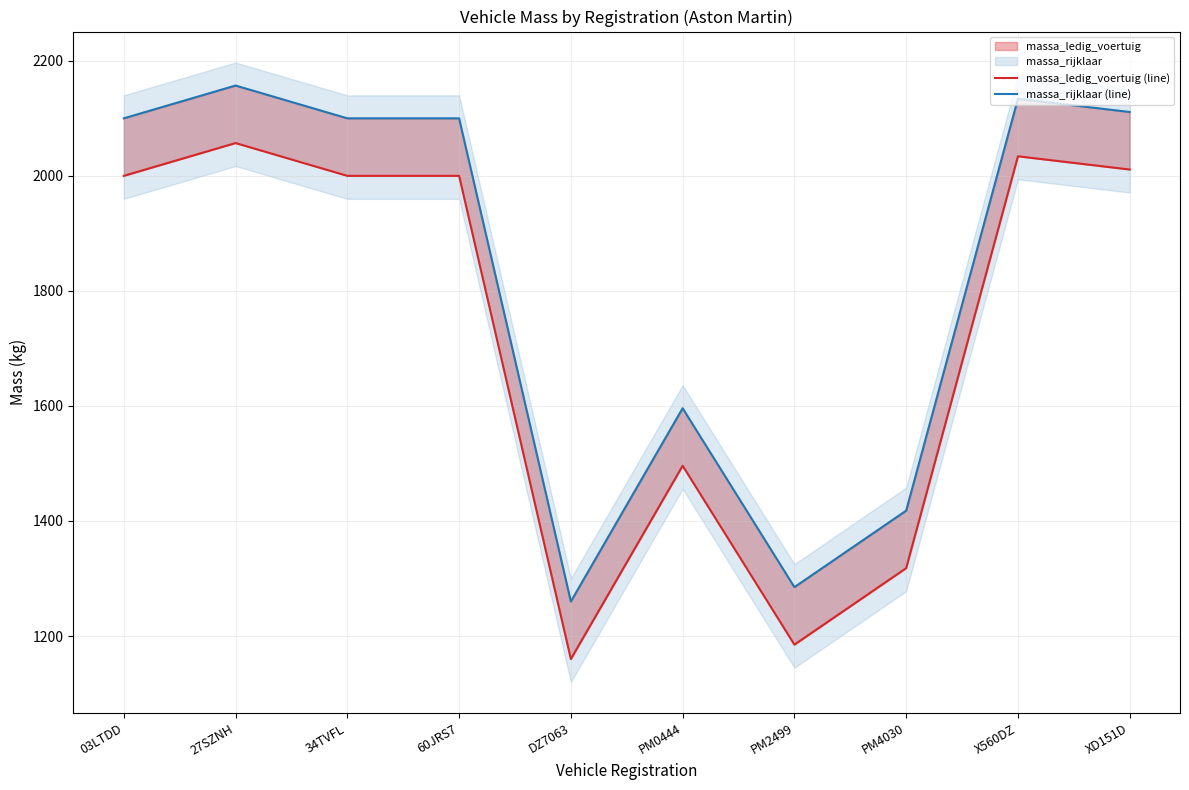

At 03LTDD, list the series in order from smallest to largest.

massa_ledig_voertuig (line), massa_rijklaar (line)